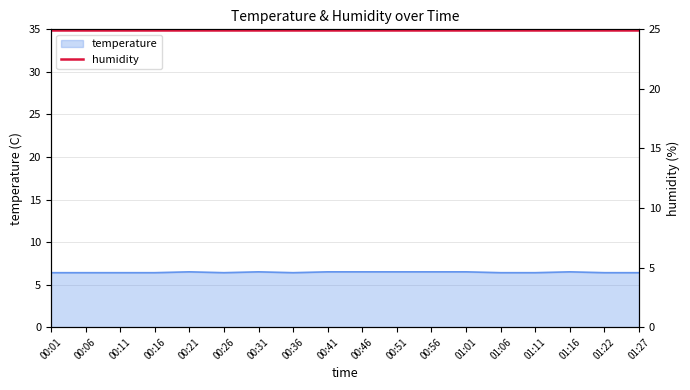

True or false: the data shows 6.4 at 01:27.

True